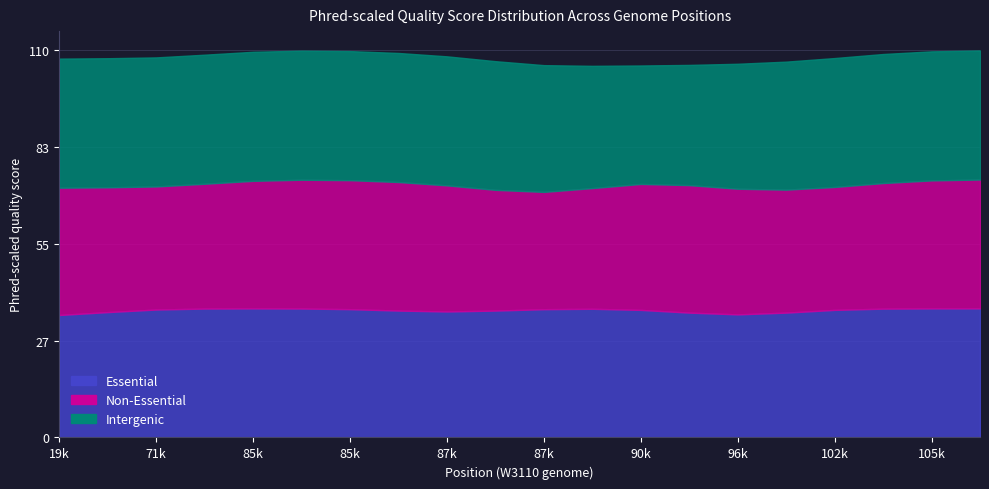

At which category does the chart reach its minimum across all series?

87617